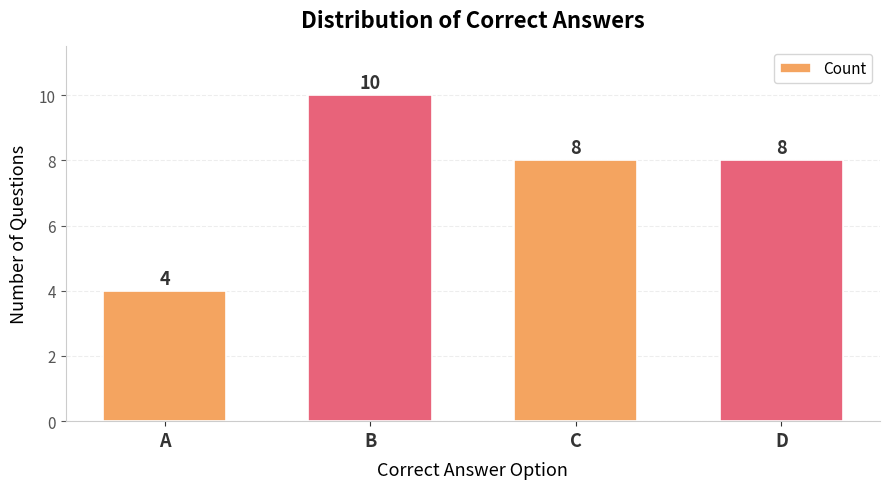

What is the greatest value displayed?

10